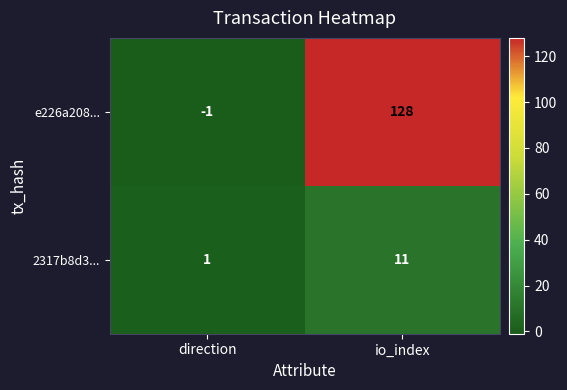

Count the number of categories in the chart.

2